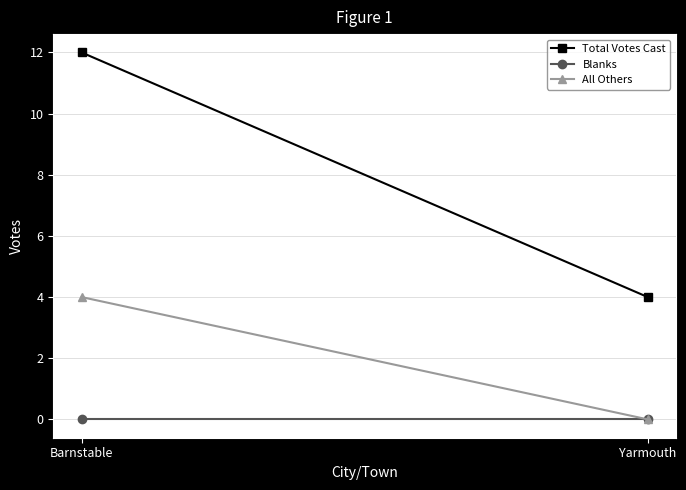

True or false: Blanks has a value of 0 at Yarmouth.

True